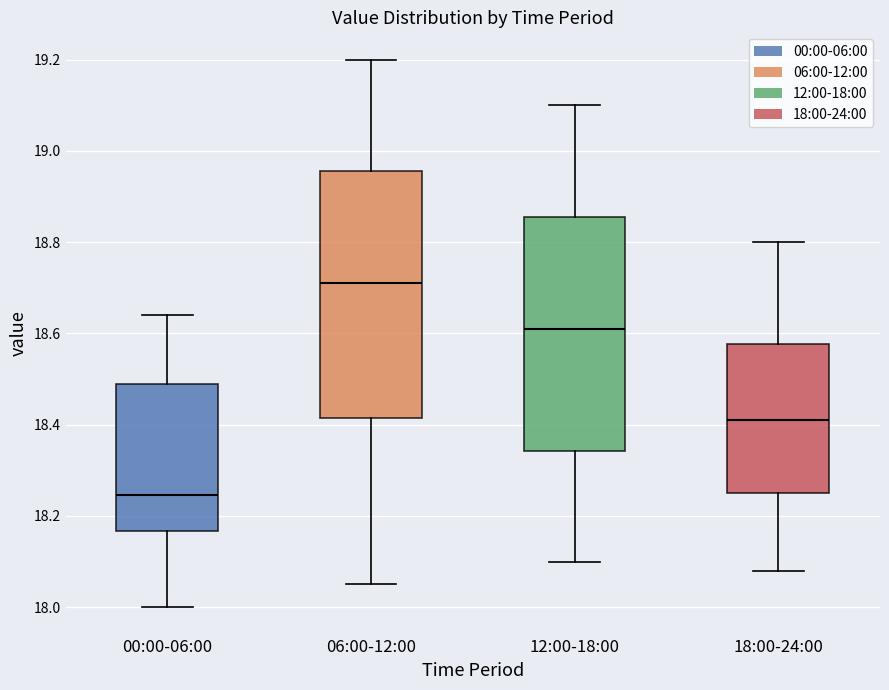

Which box's median line is the lowest?

00:00-06:00